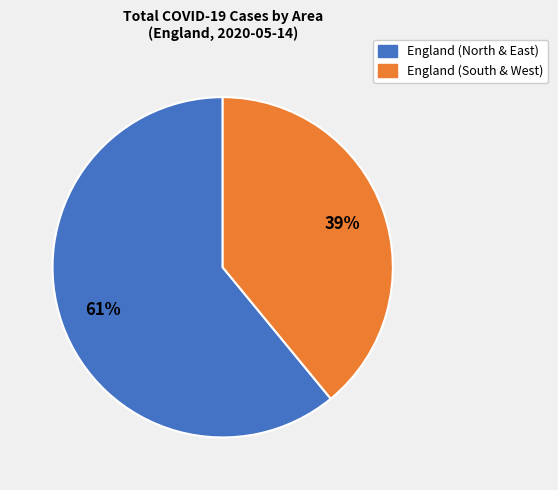

Does any single category account for the majority?

Yes